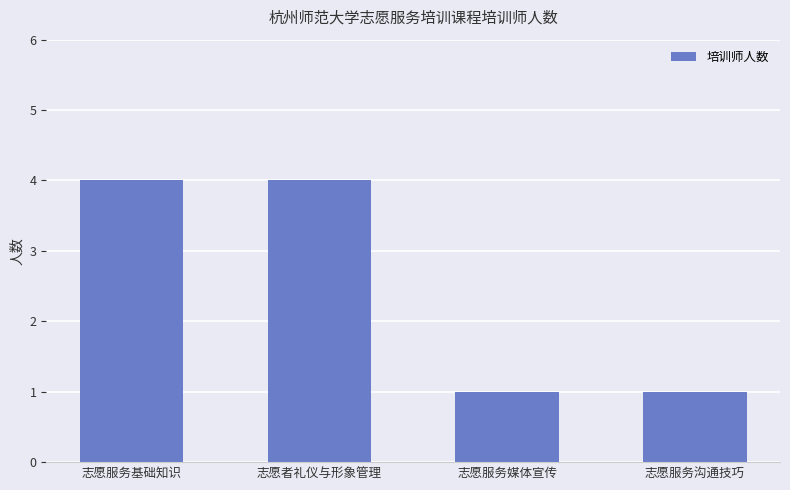

What is the label of the 1st bar from the left?

志愿服务基础知识